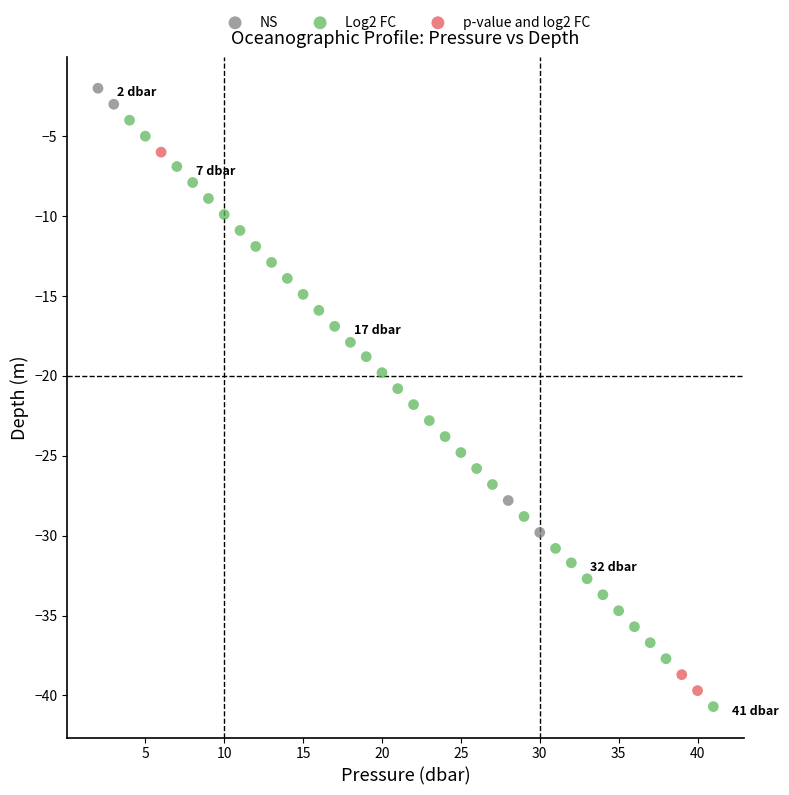

Which series reaches the maximum Y coordinate?

NS